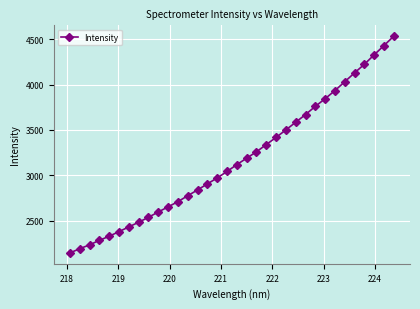

What is the minimum value shown in the chart?

2145.5